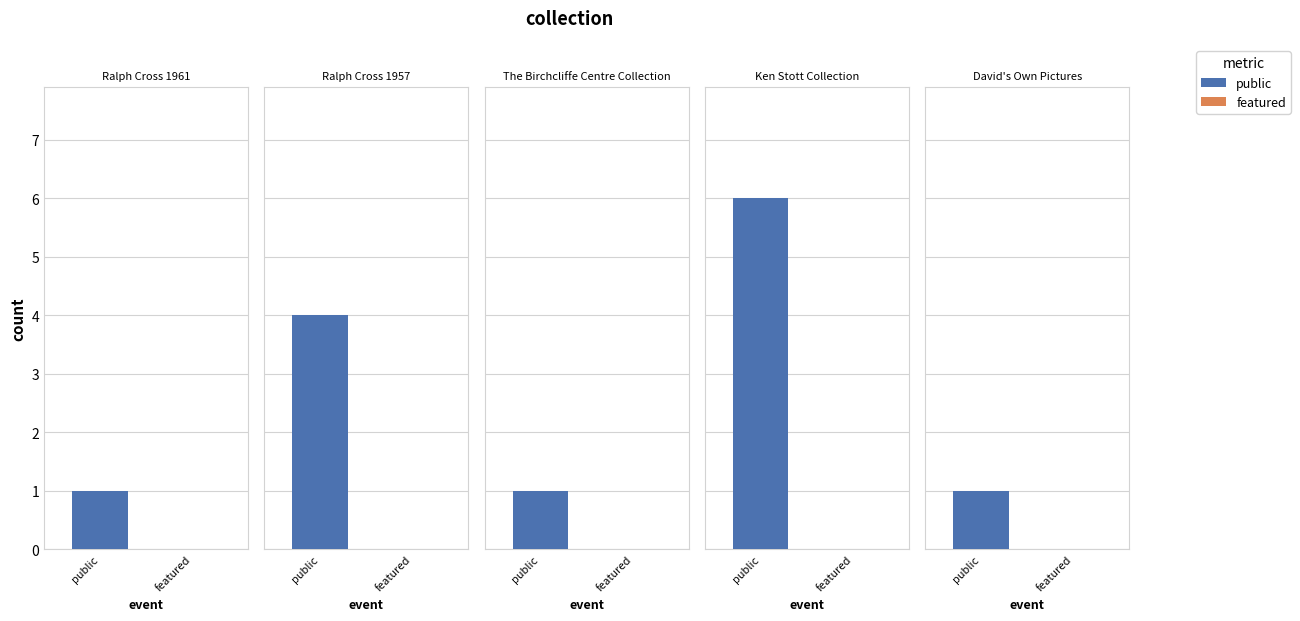

Which series has the largest range (max minus min)?

public